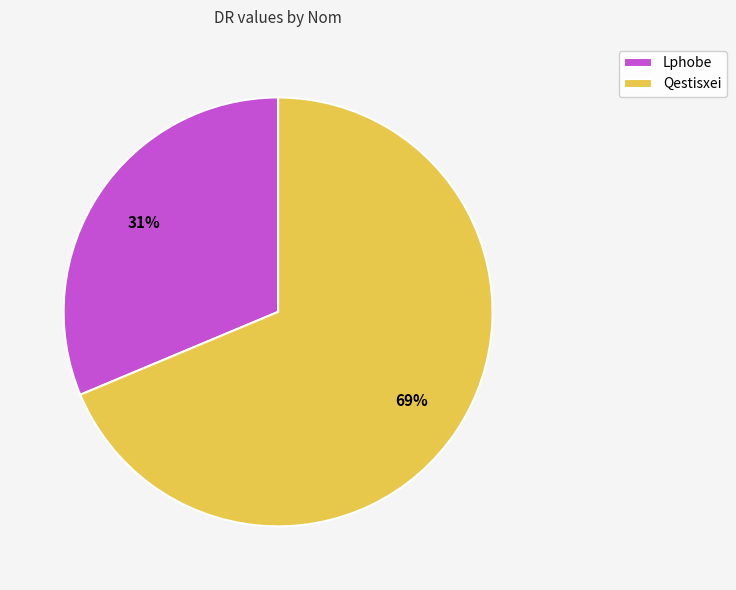

Is Qestisxei the majority of the pie?

Yes